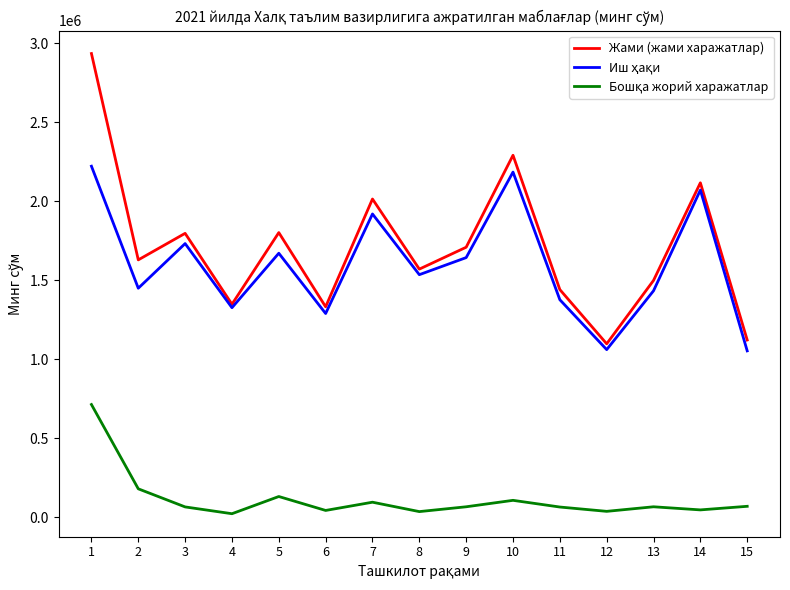

Which series changed the most between 5 and 11?

Жами (жами харажатлар)